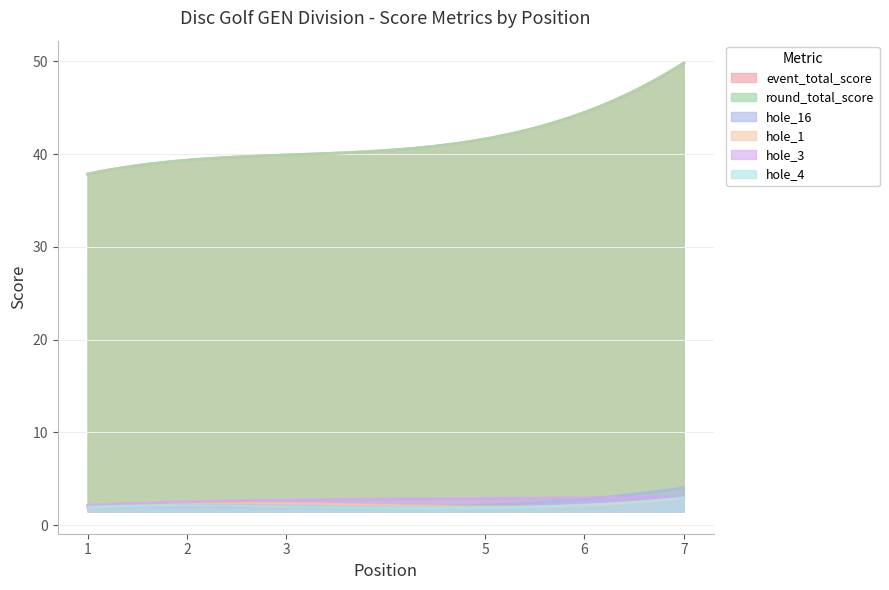

What is the difference between the event_total_score values at 3 and 2?

1